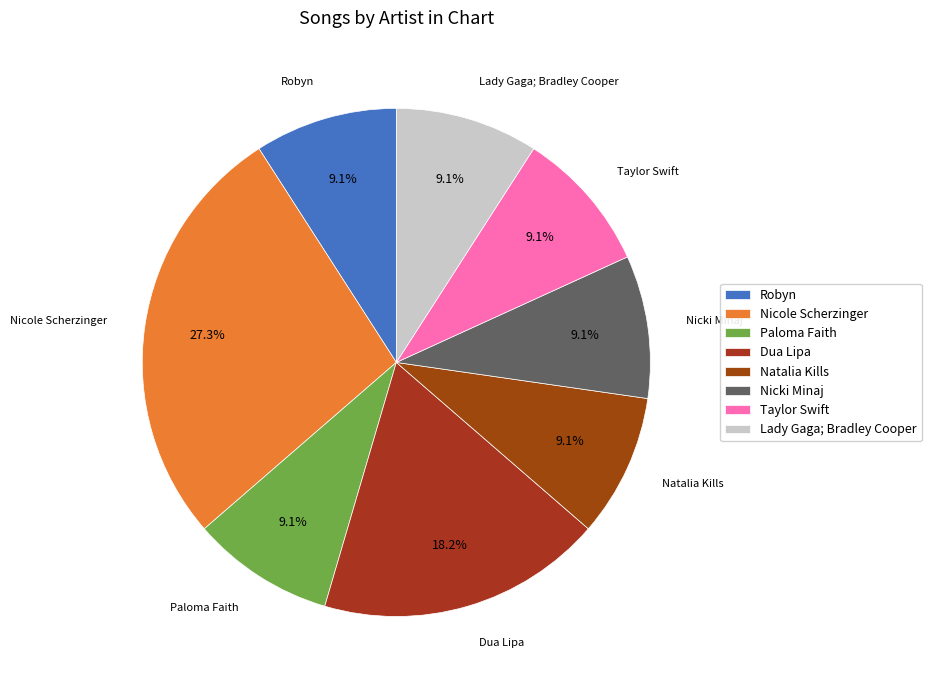

Which category has the biggest portion of the pie?

Nicole Scherzinger